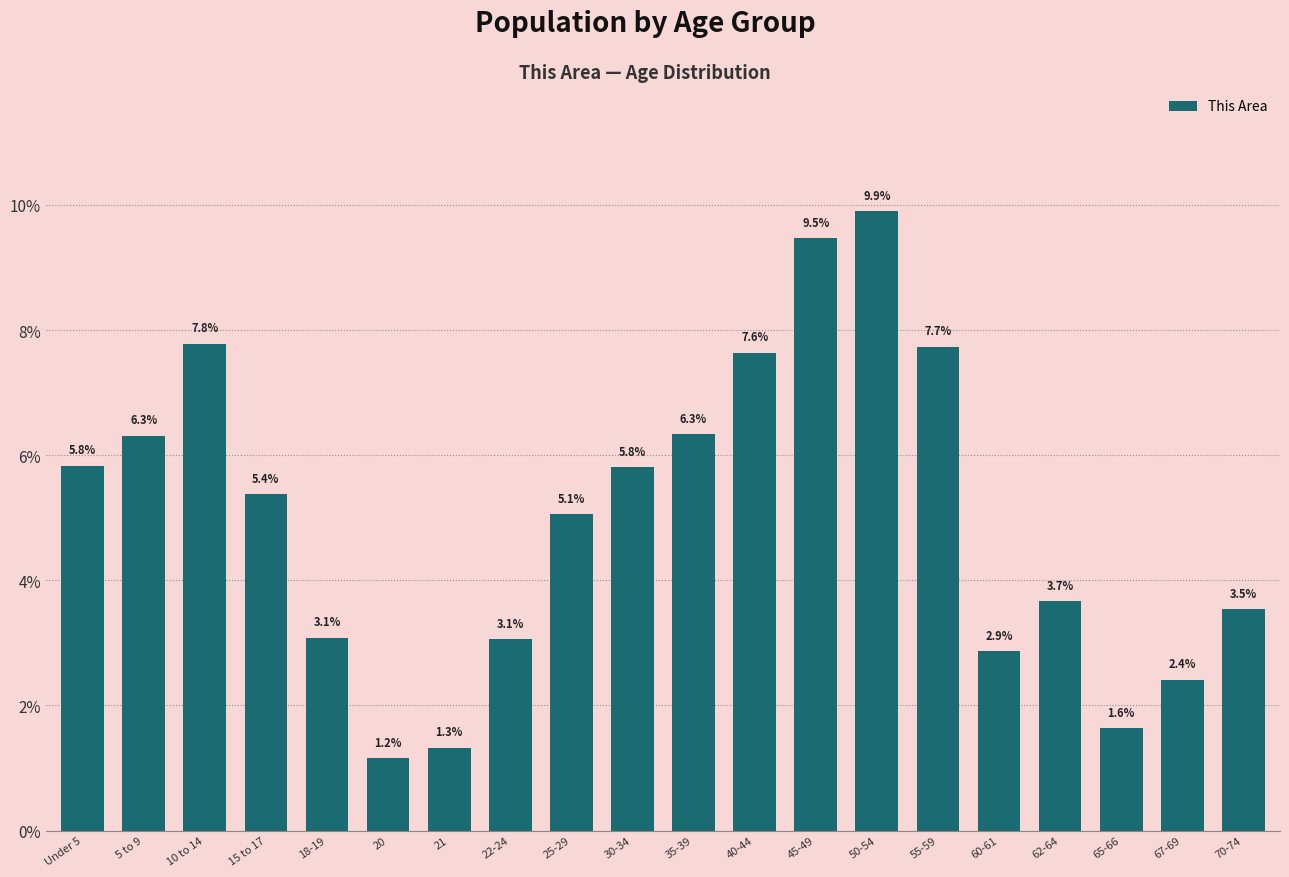

Reading left to right, transcribe all the data shown in this chart.

Under 5=5.8	5 to 9=6.3	10 to 14=7.8	15 to 17=5.4	18-19=3.1	20=1.2	21=1.3	22-24=3.1	25-29=5.1	30-34=5.8	35-39=6.3	40-44=7.6	45-49=9.5	50-54=9.9	55-59=7.7	60-61=2.9	62-64=3.7	65-66=1.6	67-69=2.4	70-74=3.5